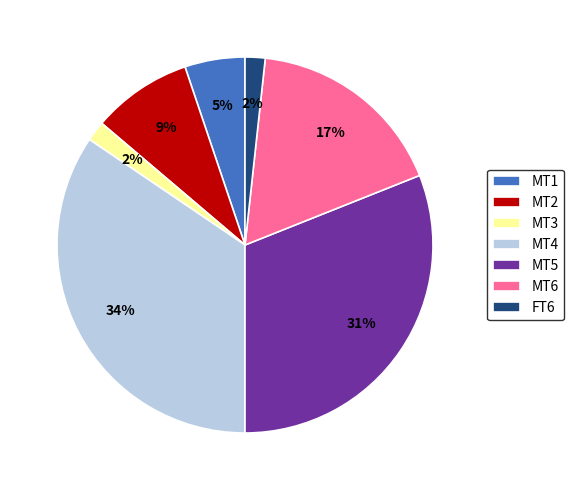

Combined, do MT1 and MT6 account for over 50%?

No